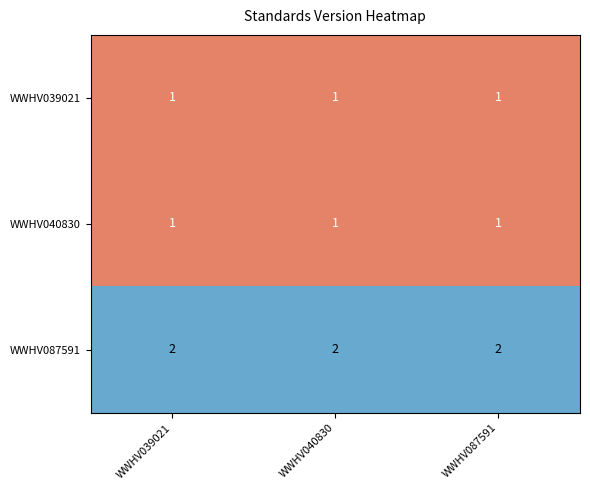

What is the sum of all WWHV039021 values?

3